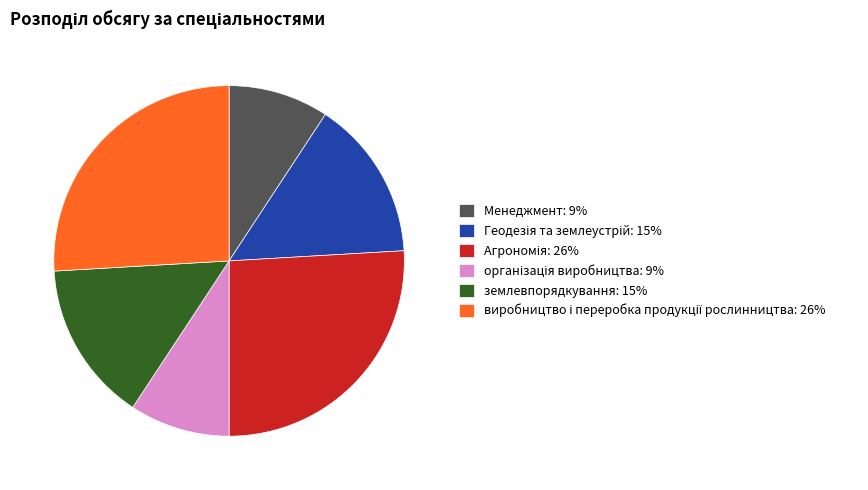

Does any single category account for the majority?

No